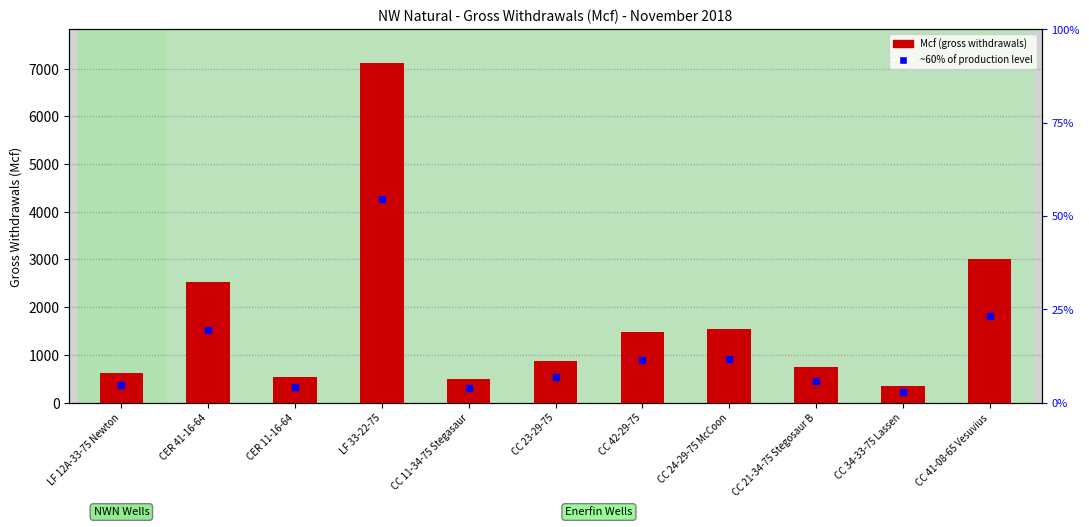

Count the number of categories in the chart.

11